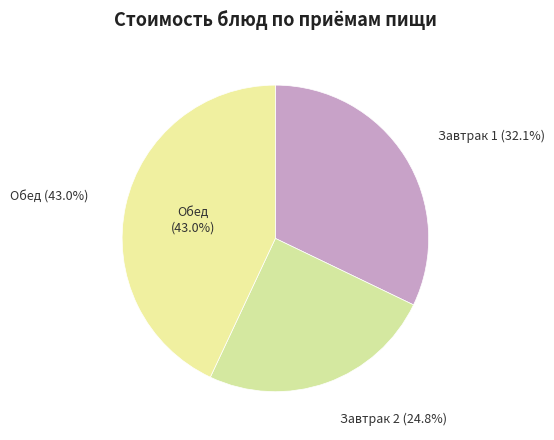

Is каша молочная пшенная the majority of the pie?

No